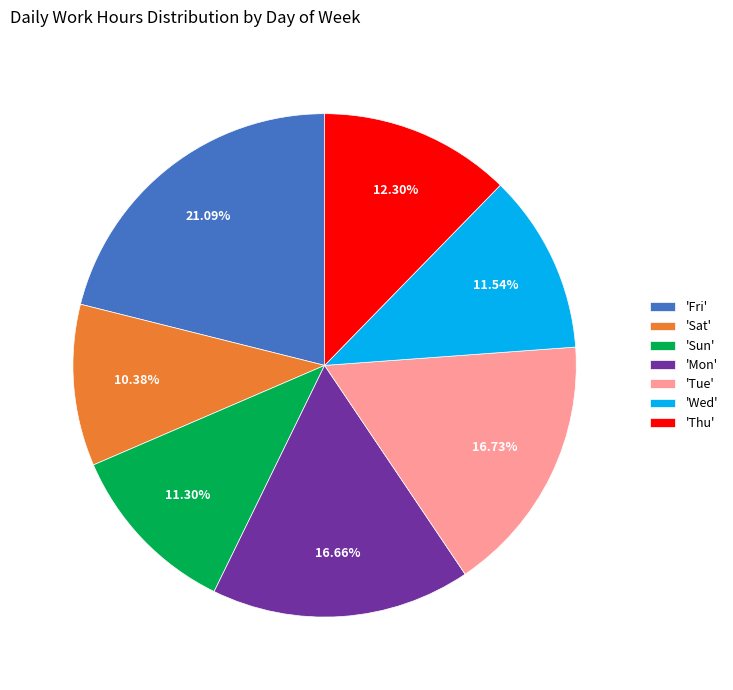

Combined, do 'Fri' and 'Thu' account for over 50%?

No